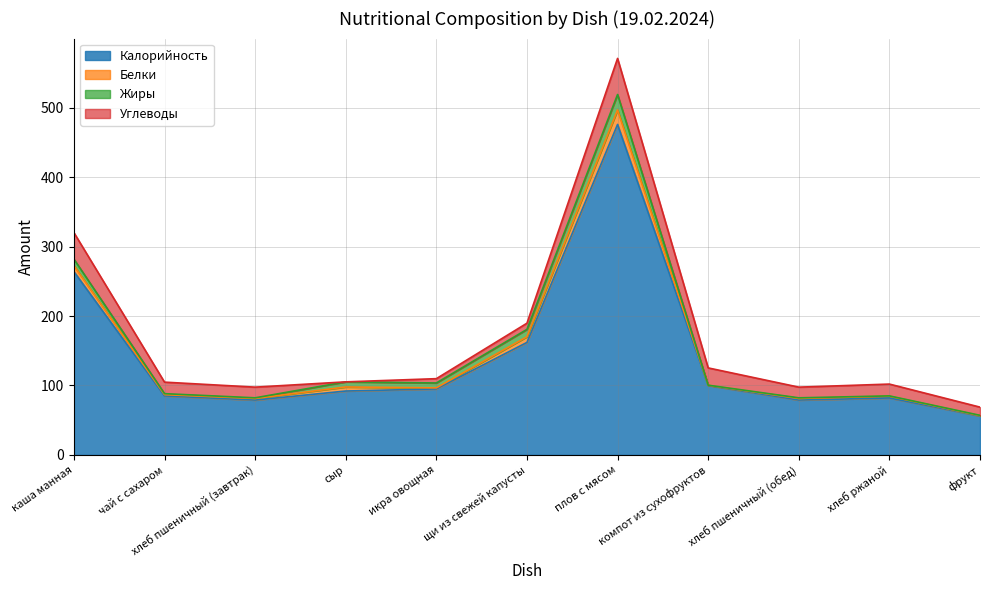

What is the difference between the highest and lowest values at каша манная?

255.3